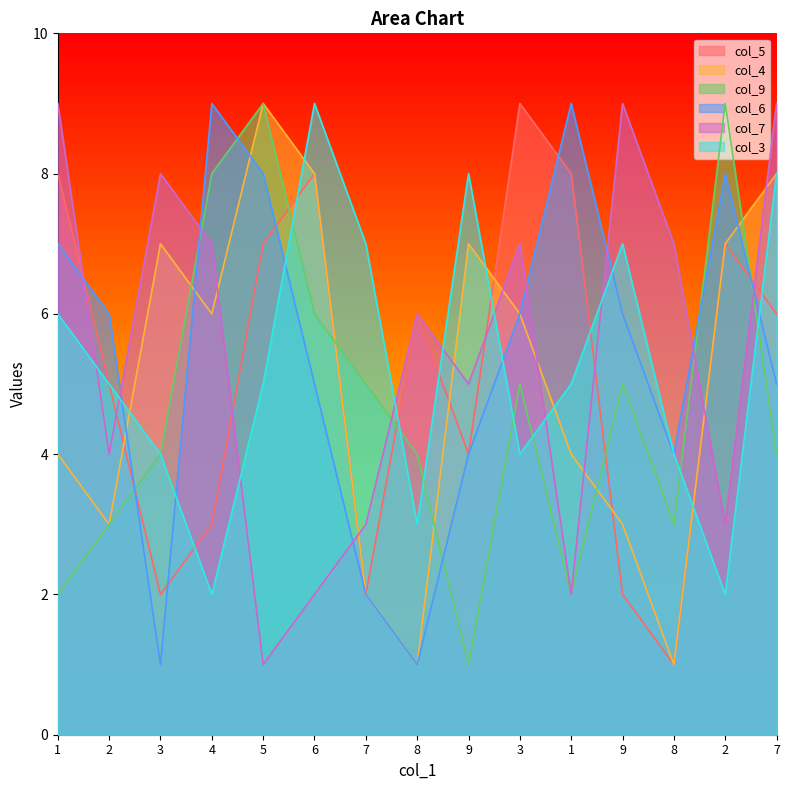

Read the col_5 value at 7.

6